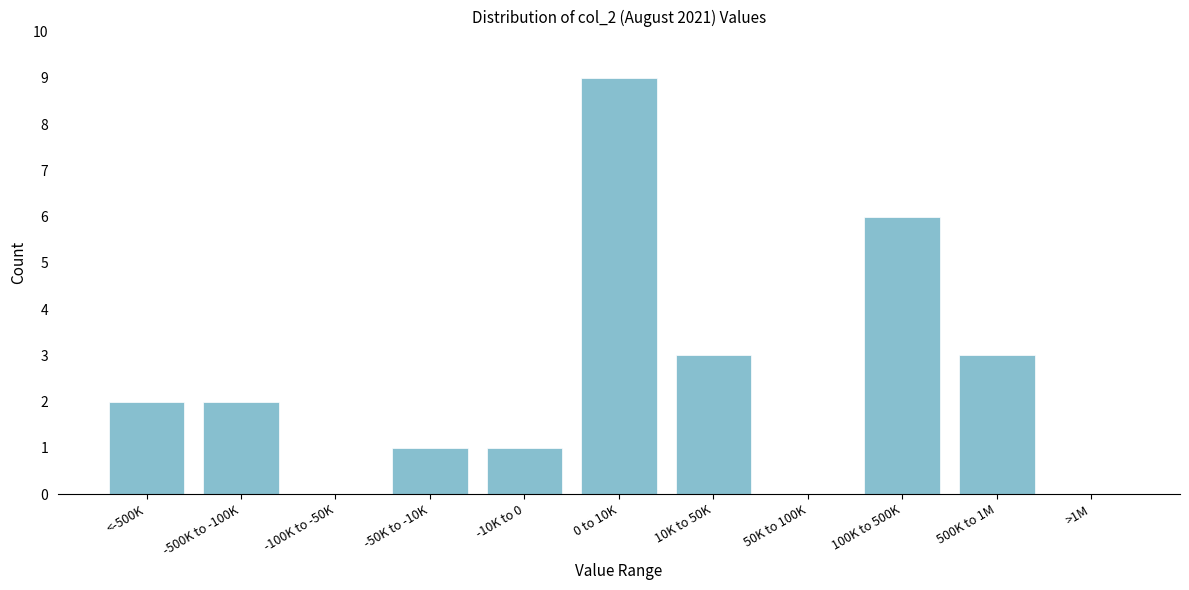

Reading left to right, list all the values displayed in this chart.

<-500K=2	-500K to -100K=2	-100K to -50K=0	-50K to -10K=1	-10K to 0=1	0 to 10K=9	10K to 50K=3	50K to 100K=0	100K to 500K=6	500K to 1M=3	>1M=0